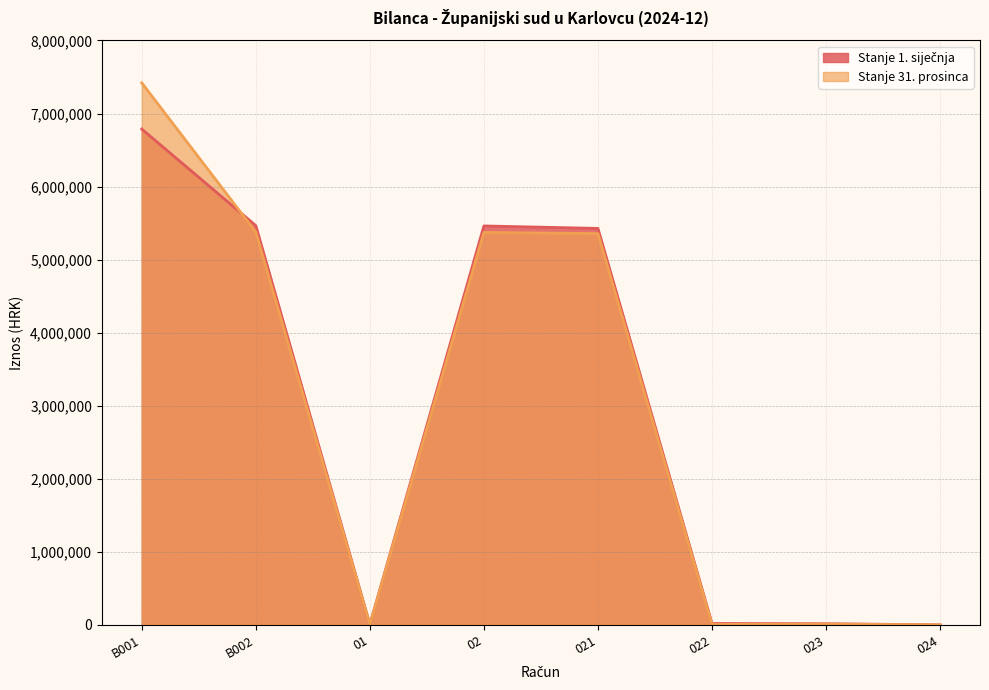

Rank the series by their average value, from highest to lowest.

Stanje 31. prosinca, Stanje 1. siječnja